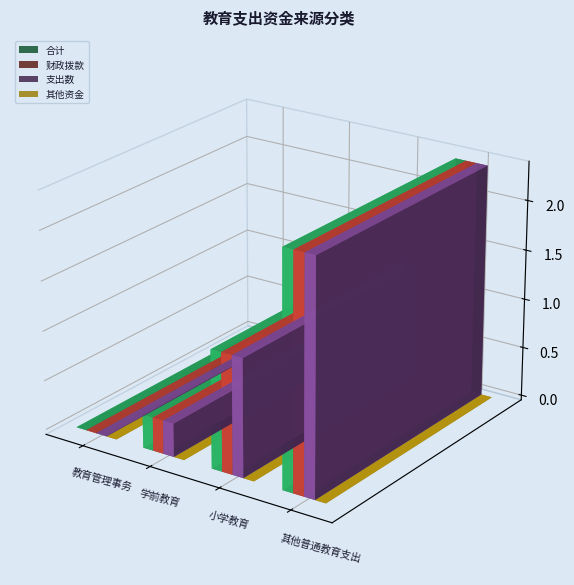

Rank the categories by 合计 value from lowest to highest.

教育管理事务, 学前教育, 小学教育, 其他普通教育支出